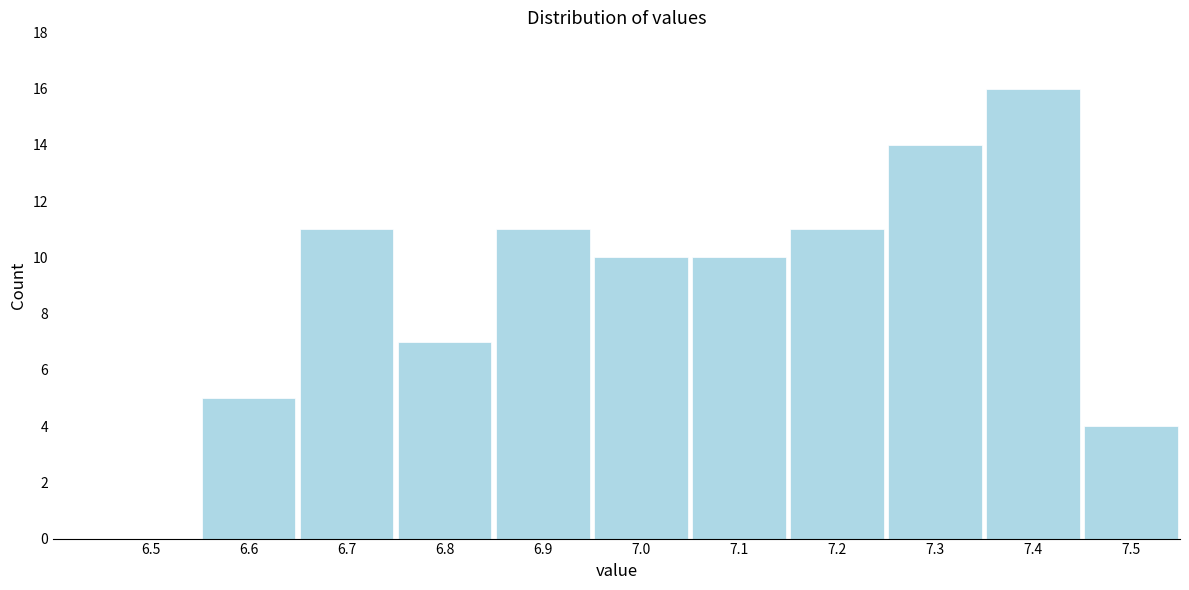

Reading left to right, transcribe all the data shown in this chart.

6.5=0	6.6=5	6.7=11	6.8=7	6.9=11	7.0=10	7.1=10	7.2=11	7.3=14	7.4=16	7.5=4